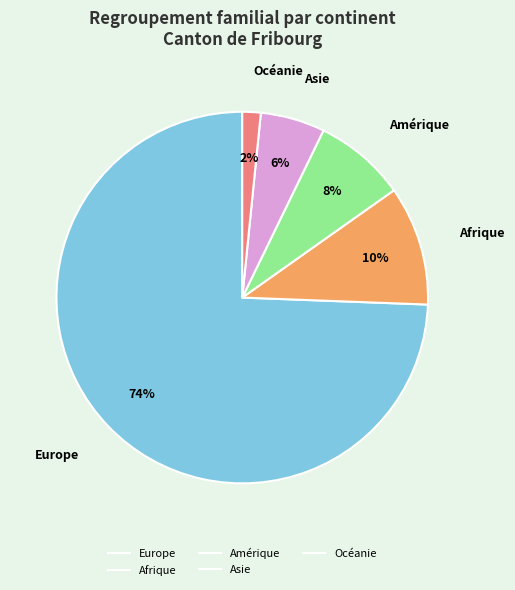

What is the majority slice?

Europe